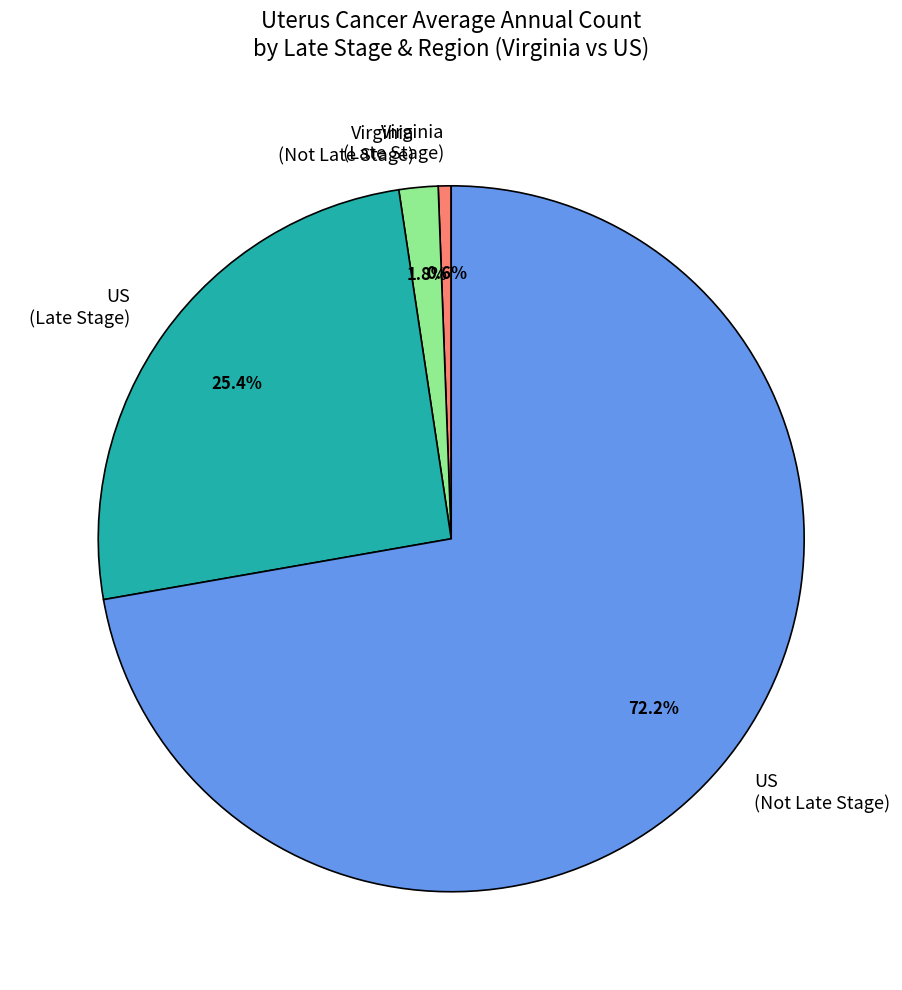

What portion of the pie excludes Virginia (Late Stage)?

99.4%